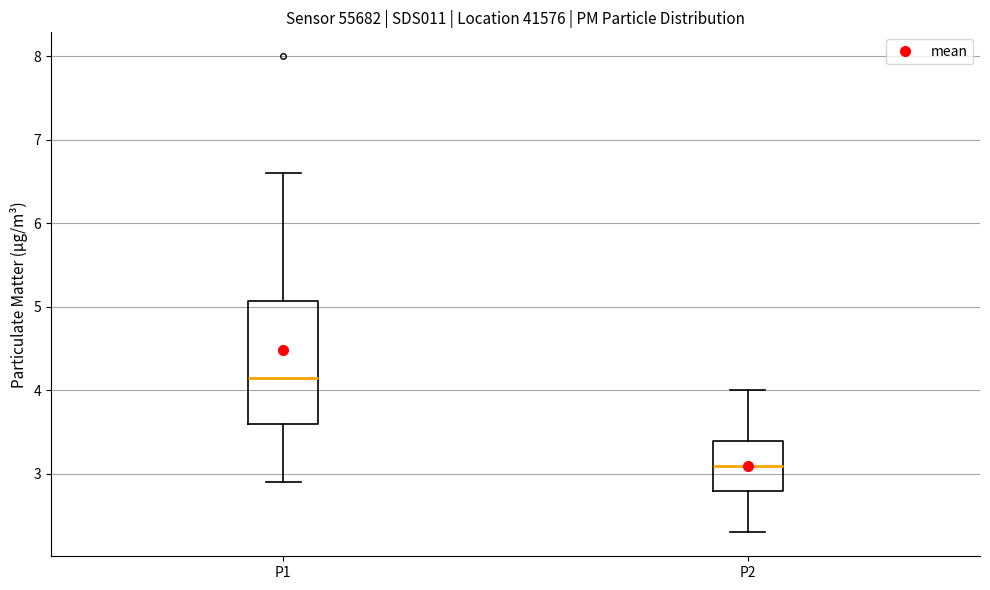

Which box is the tallest, from its lower edge to its upper edge?

P1